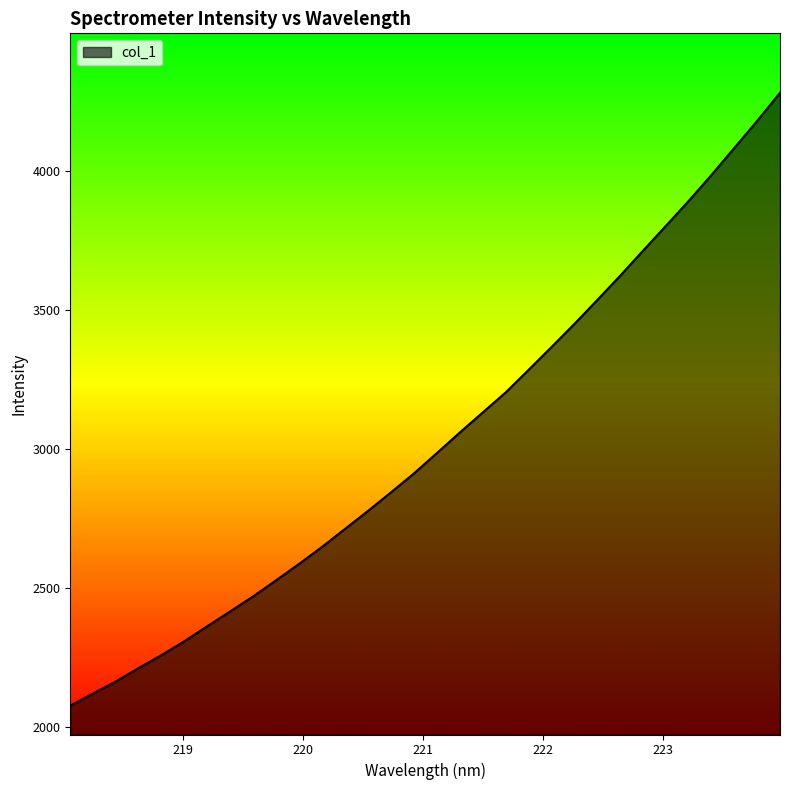

What is the difference between the maximum and second lowest values?

2162.0